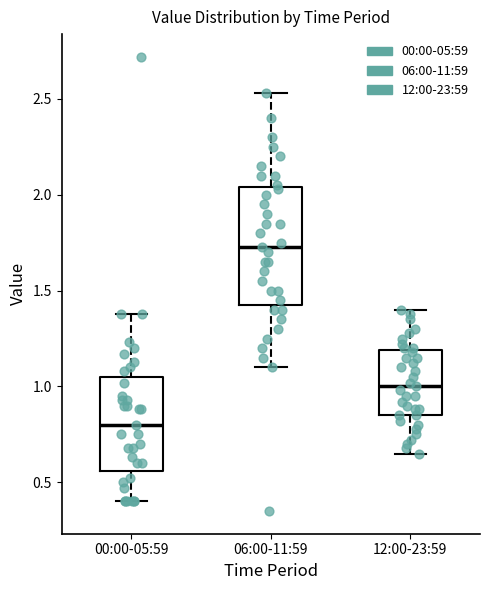

Comparing the boxes themselves (not the whiskers), which one is the tallest?

06:00-11:59